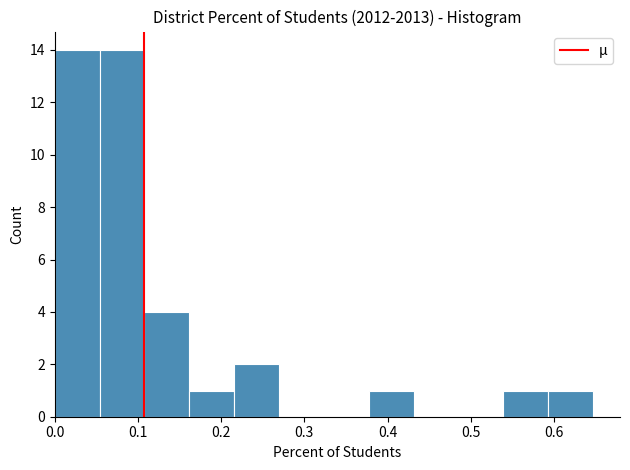

Reading left to right, transcribe this chart: for each bar, give the range it covers on the x-axis and its height. Neither the bar edges nor the heights are printed on the chart, so give them approximately, as read against the axes.

0.00 to 0.05: 14
0.05 to 0.11: 14
0.11 to 0.16: 4
0.16 to 0.22: 1
0.22 to 0.27: 2
0.27 to 0.32: 0
0.32 to 0.38: 0
0.38 to 0.43: 1
0.43 to 0.49: 0
0.49 to 0.54: 0
0.54 to 0.59: 1
0.59 to 0.65: 1